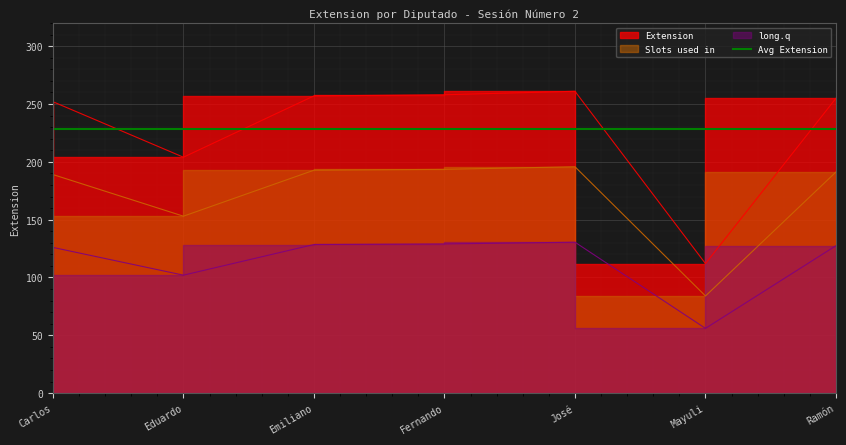

At which category does the chart reach its minimum across all series?

Mayuli